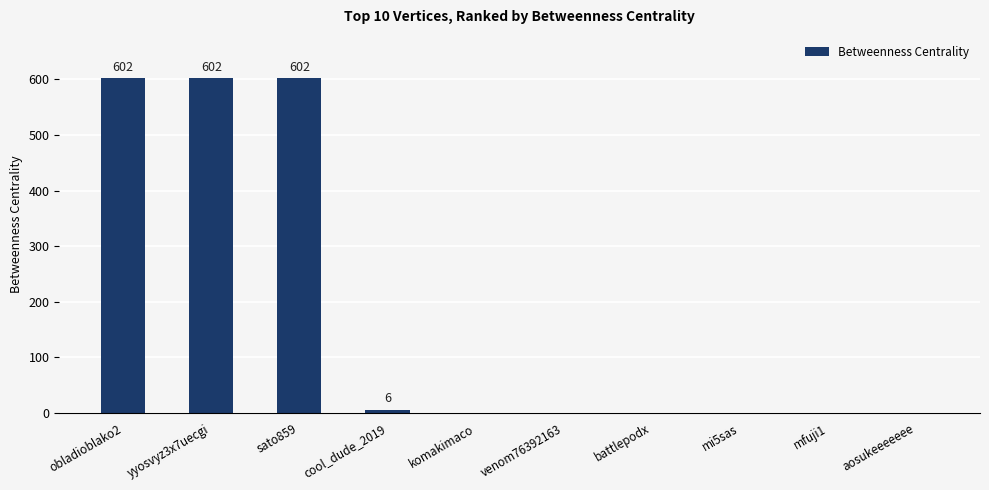

Reading left to right, extract all data points from this chart.

obladioblako2=602	yyosvyz3x7uecgi=602	sato859=602	cool_dude_2019=6	komakimaco=0	venom76392163=0	battlepodx=0	mi5sas=0	mfuji1=0	aosukeeeeeee=0